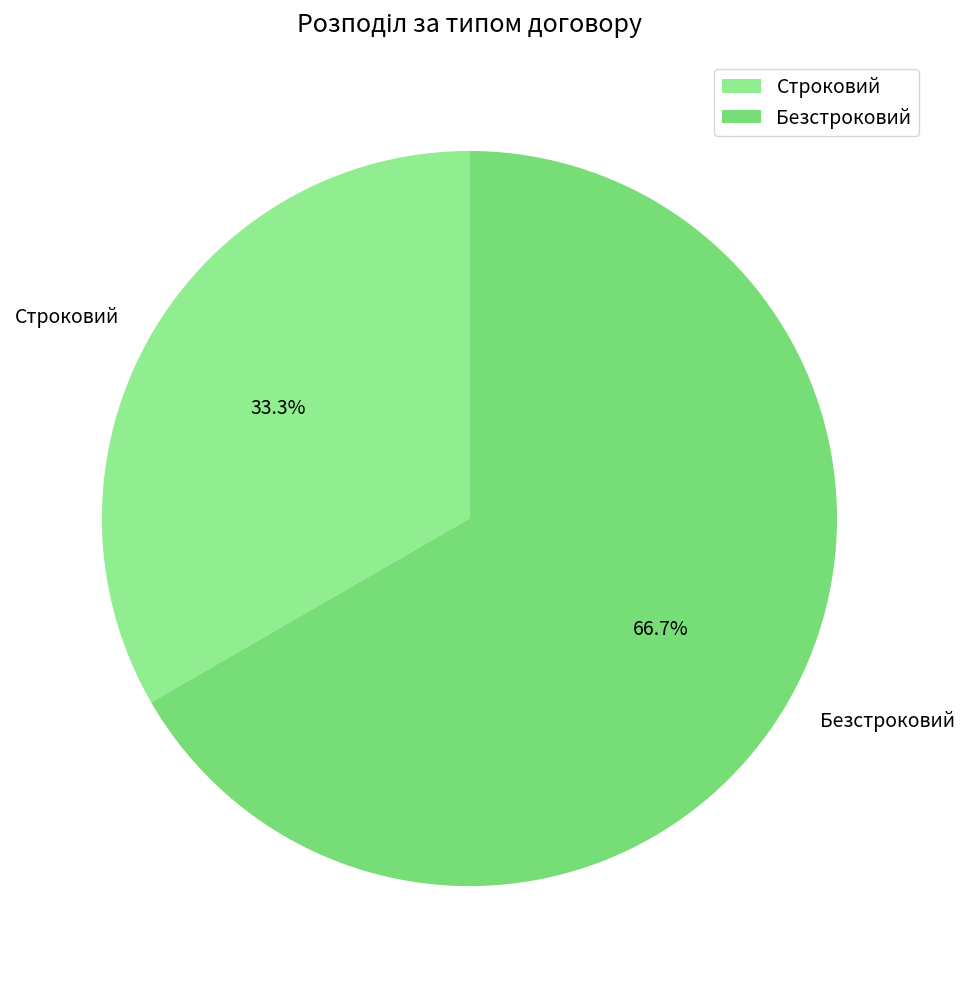

The Строковий slice represents 42% of the pie. True or false?

False